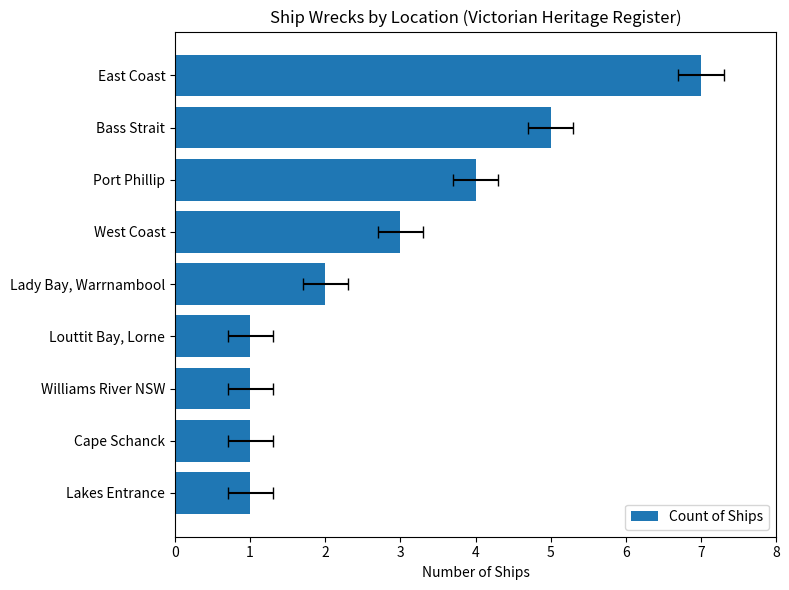

Reading left to right, list all the values displayed in this chart.

1	1	1	1	2	3	4	5	7